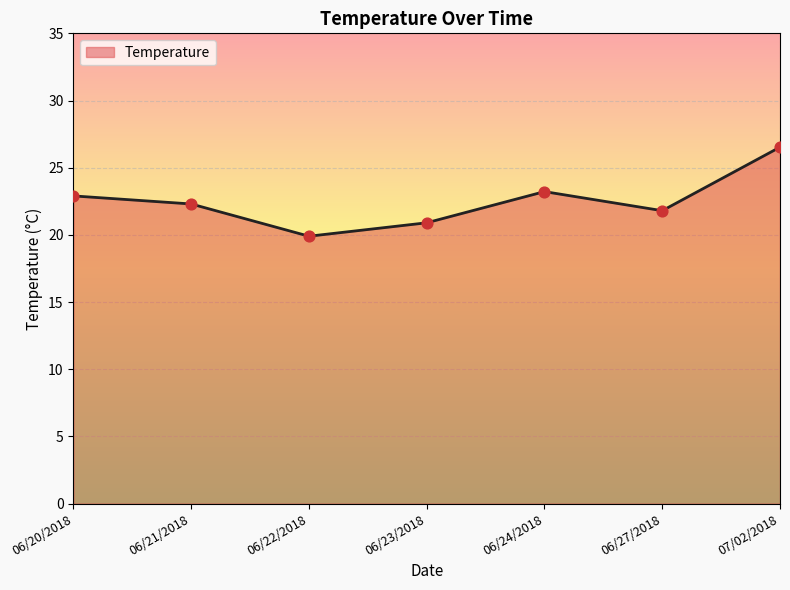

What is the change in value from 06/22/2018 to 06/27/2018?

+1.9